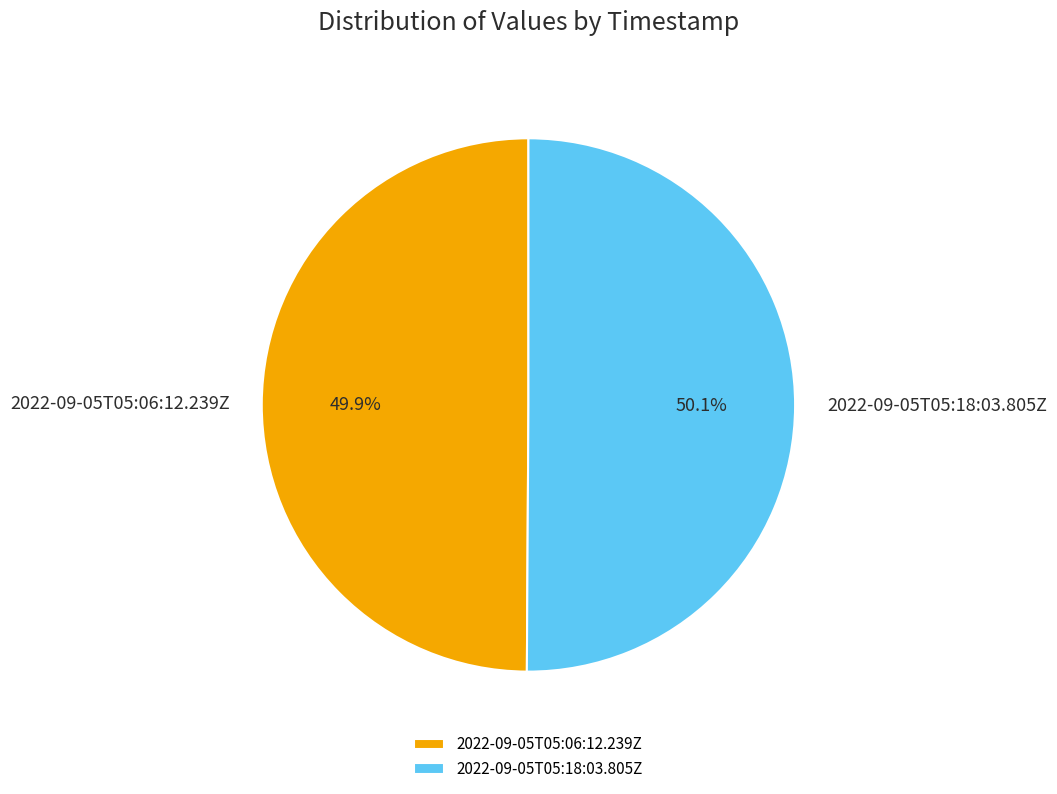

What percentage is the 2022-09-05T05:06:12.239Z slice, to the nearest percent?

50%